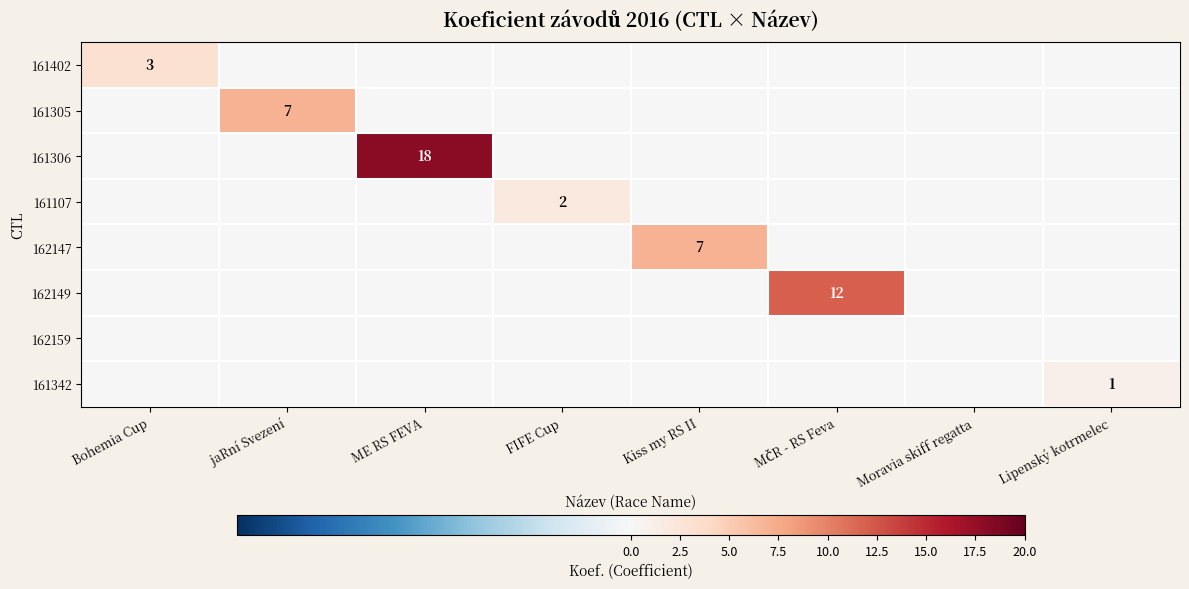

The 161306 series shows 18 at ME RS FEVA. True or false?

True